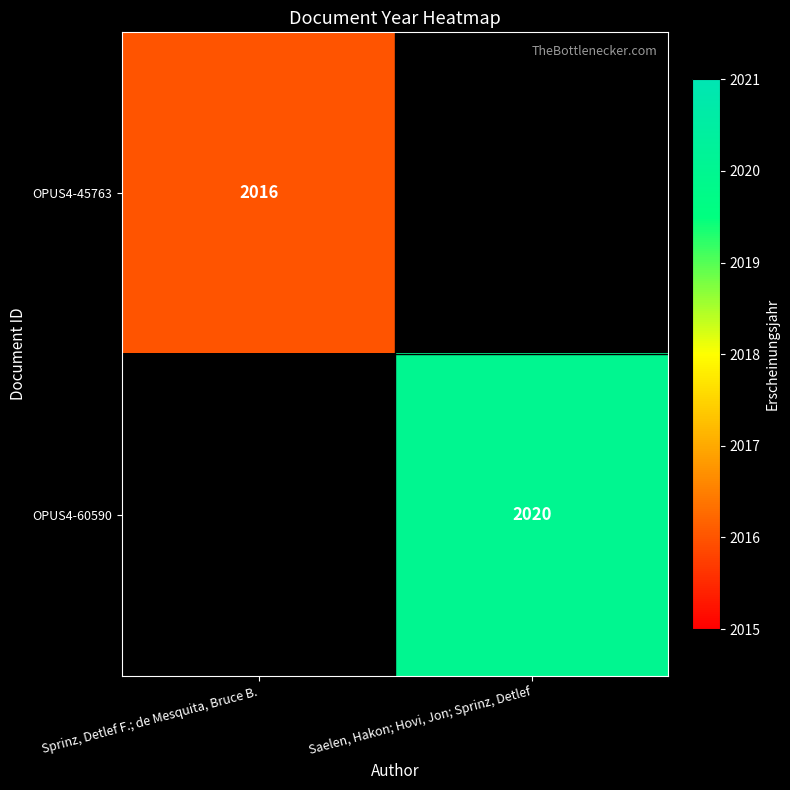

What is the total value across all series at Sprinz, Detlef F.; de Mesquita, Bruce B.?

2016